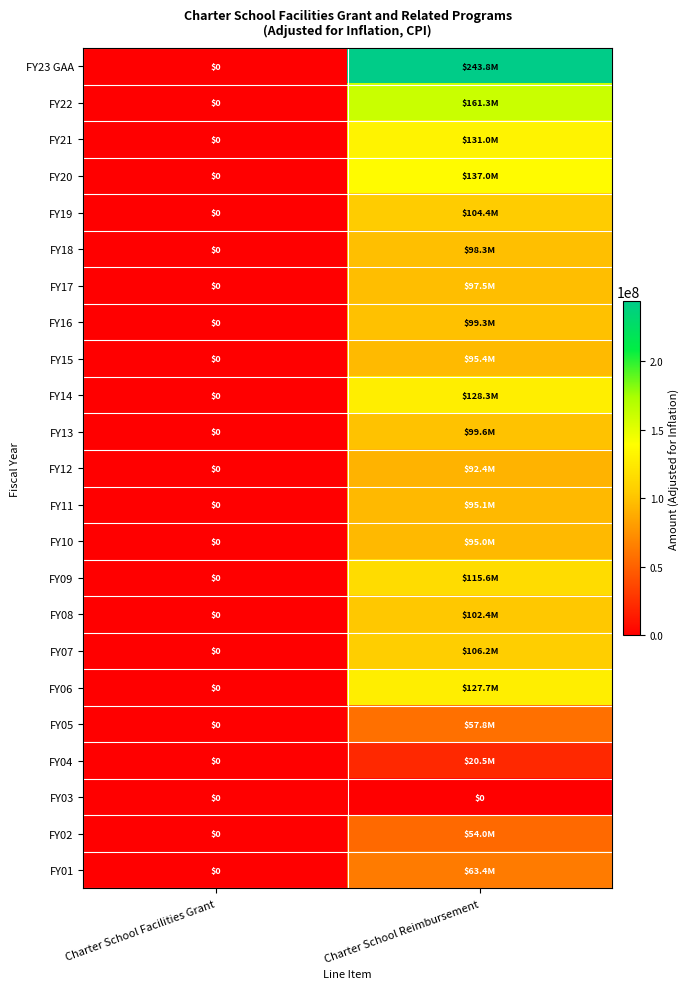

How many values in FY06 are above zero?

1